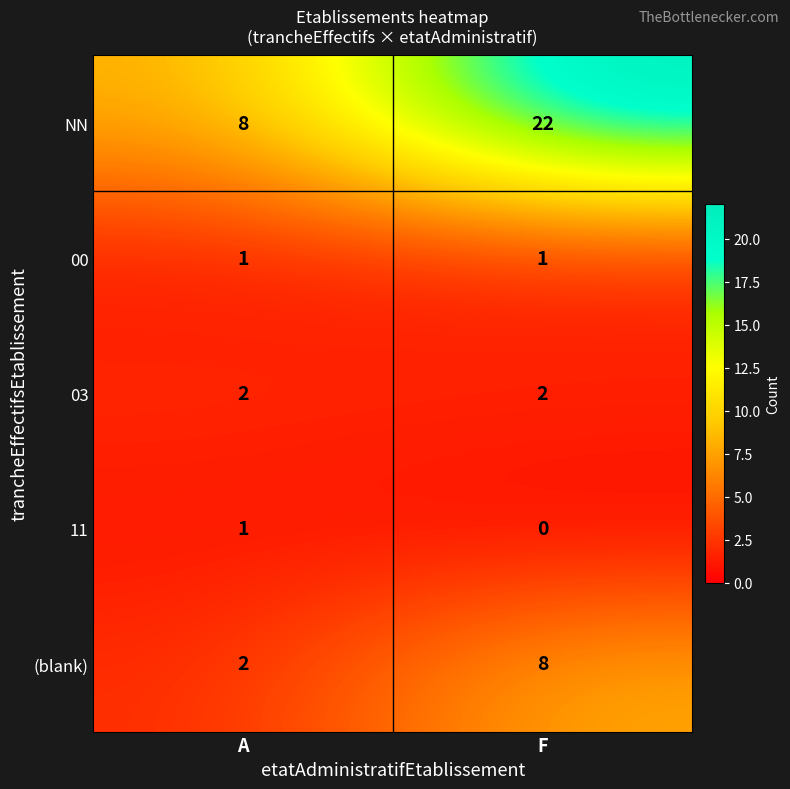

What is the greatest value displayed?

22